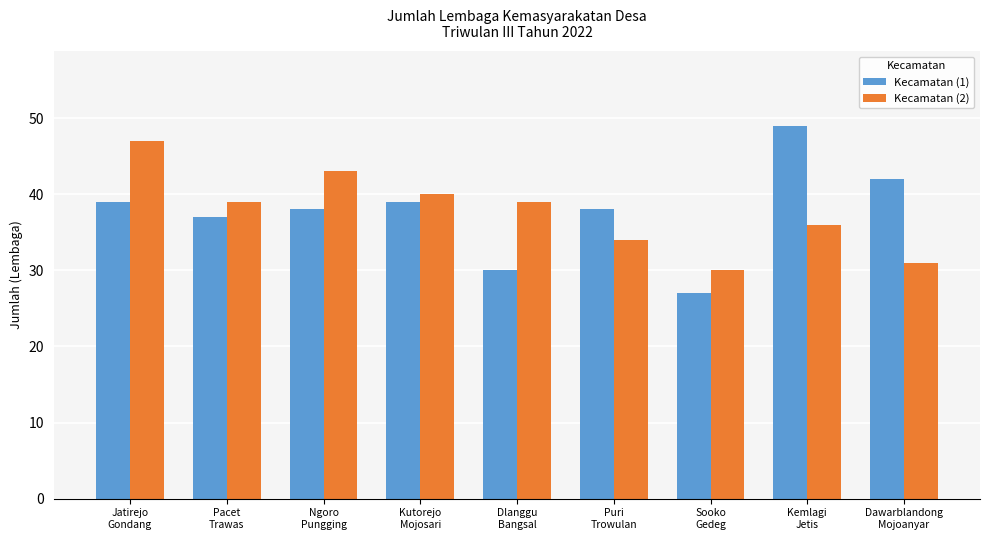

Which series has the largest range (max minus min)?

Kecamatan (1)